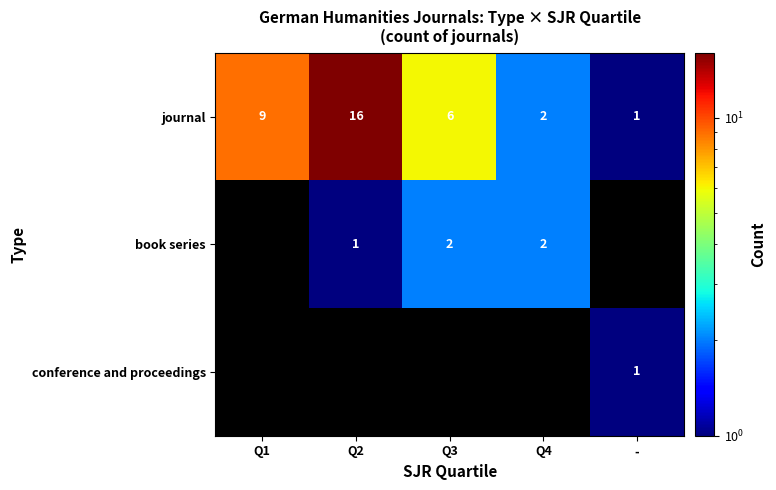

At which label does journal first exceed 6?

Q1